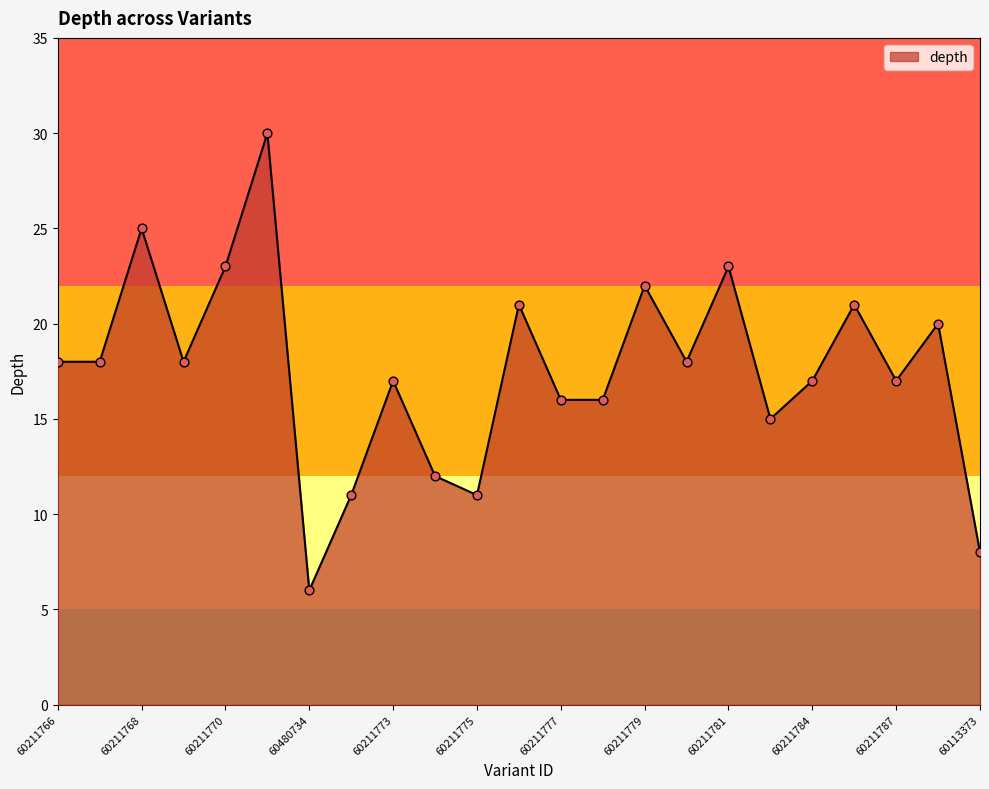

What is the greatest value displayed?

30